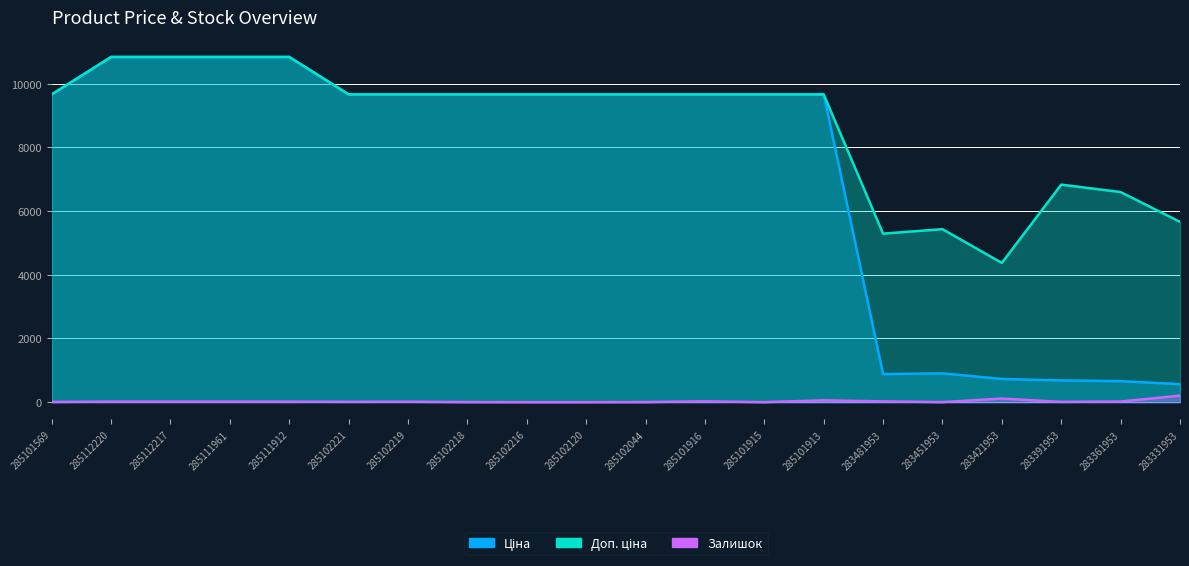

At which label does Ціна first exceed 9664?

285101569